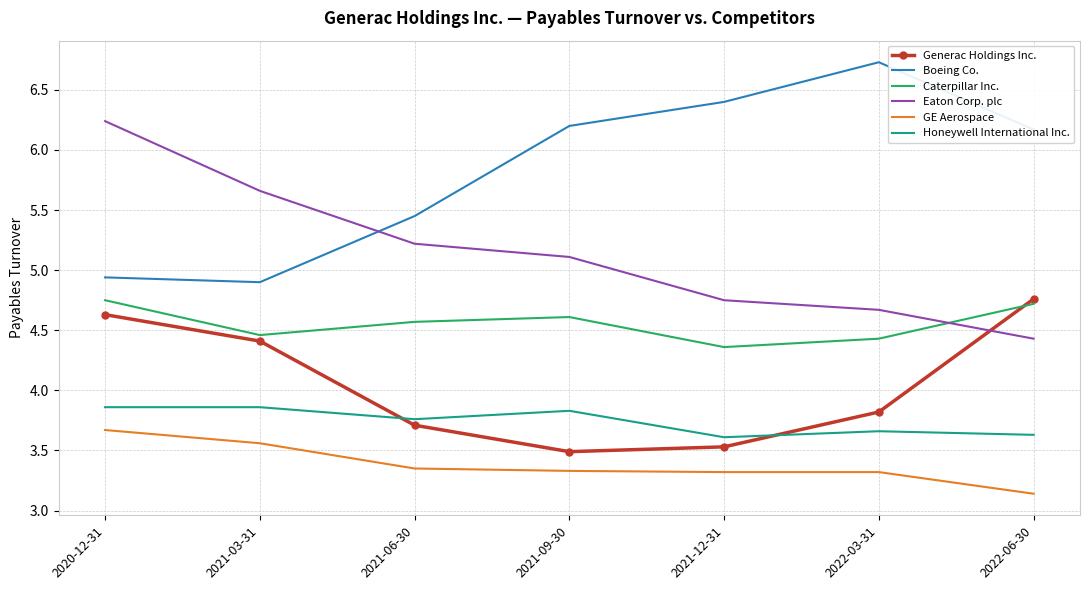

In Generac Holdings Inc., how many points are lower than both neighbors (excluding endpoints)?

1